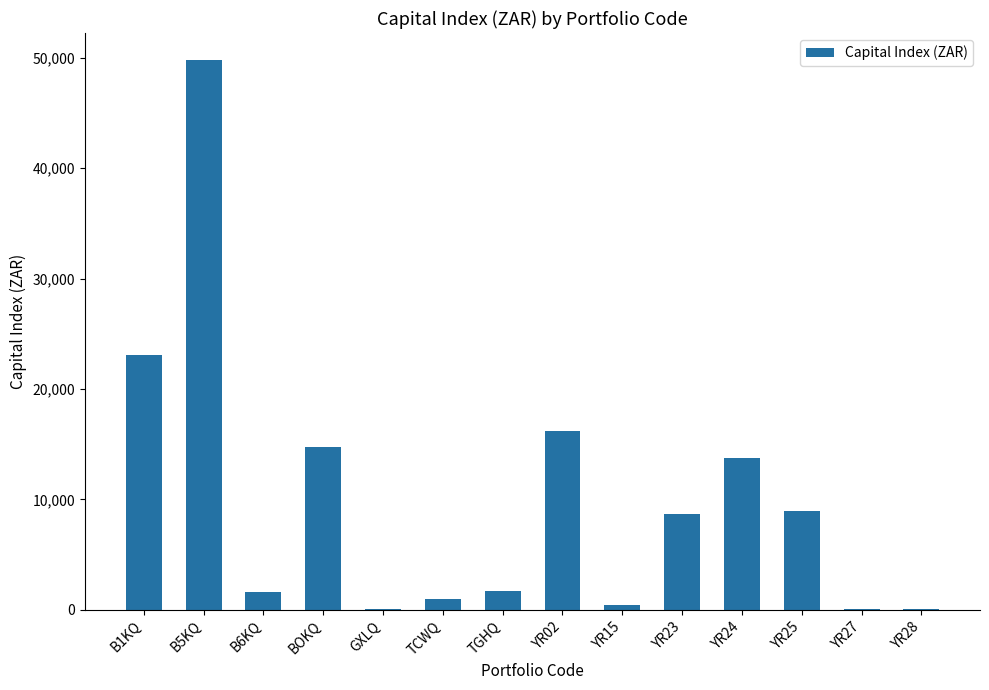

What is the greatest value displayed?

49747.4